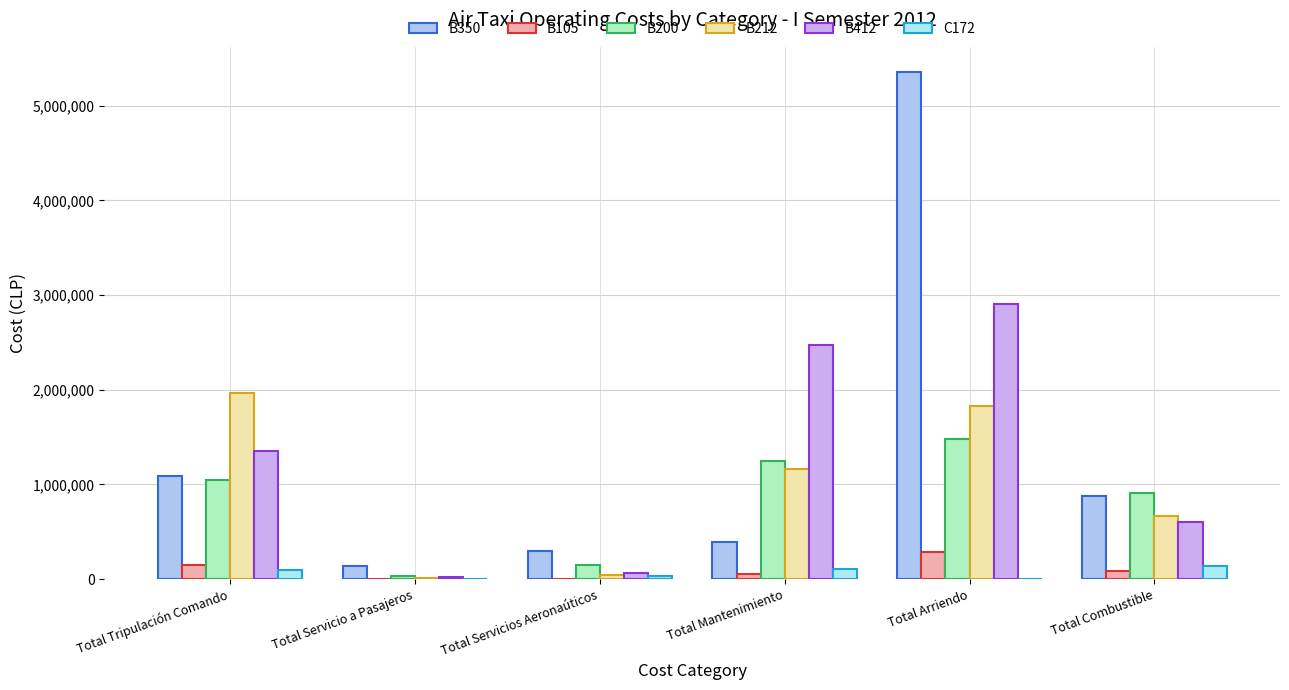

What is the difference between the highest and lowest values at Total Tripulación Comando?

1866668.2